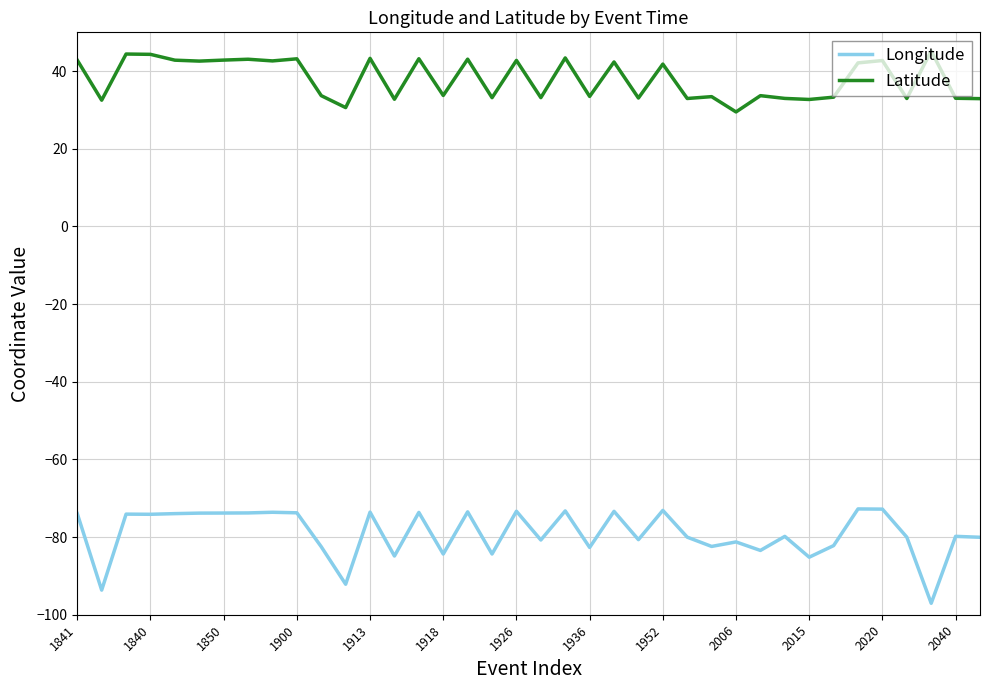

What is the difference between the second highest and second lowest values in the Longitude series?

20.9